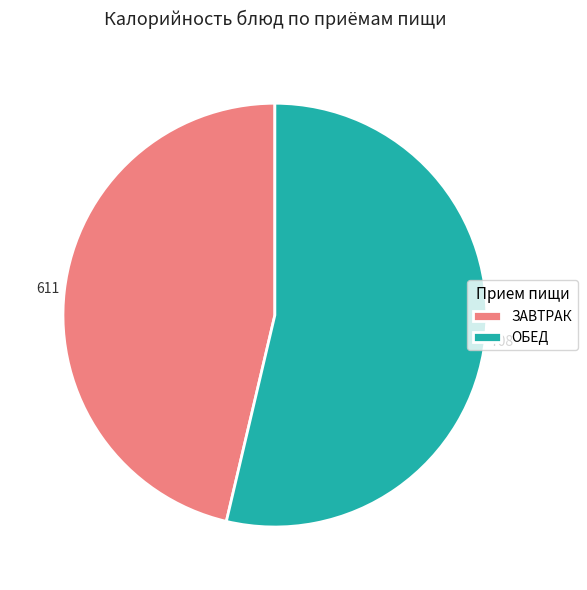

How many slices are in this pie chart?

2